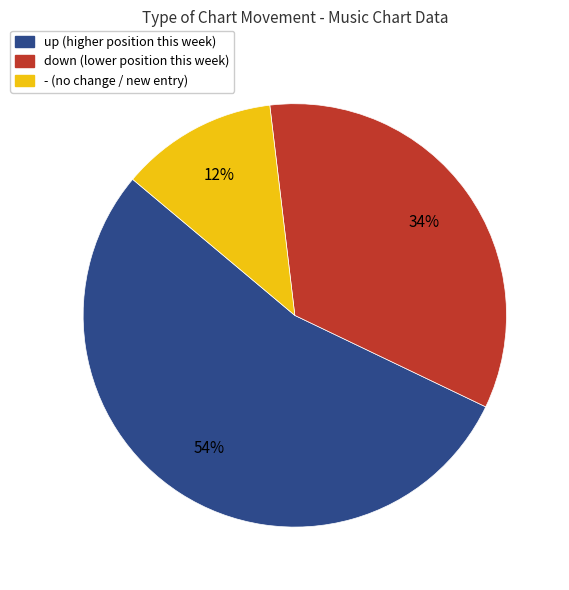

True or false: - accounts for 12% of the total.

True